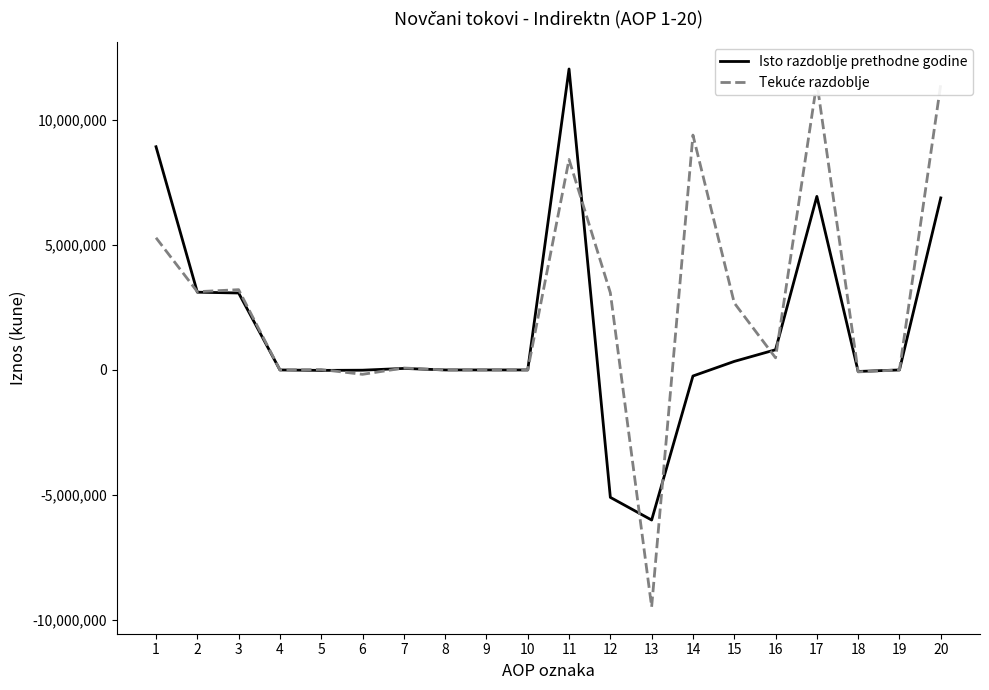

Reading right to left, what are all the values shown in this chart?

Isto razdoblje prethodne godine: 6873264	0	-60447	6933711	807008	341089	-242448	-5996452	-5090803	12024514	0	0	0	60447	-9974	-18000	0	3074264	3106737	8917777
Tekuće razdoblje: 11411271	0	-77372	11488643	484016	2678153	9383799	-9464443	3081525	8407118	0	0	0	77372	-175313	17000	0	3207257	3126316	5280802